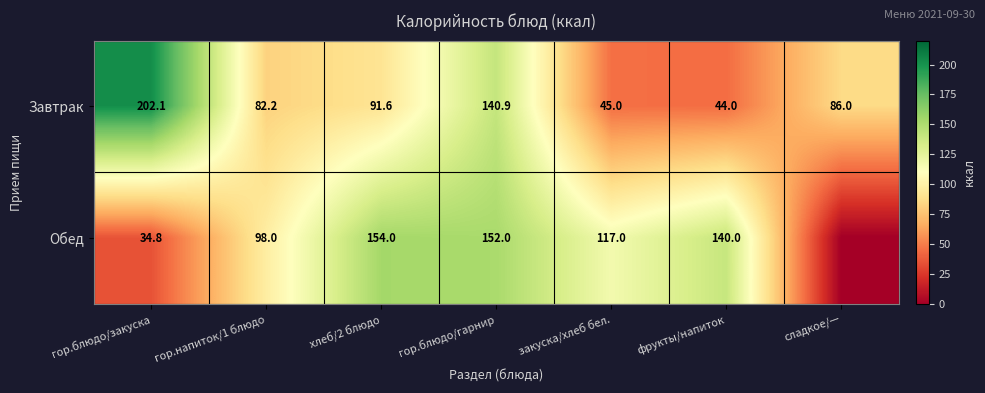

At хлеб/2 блюдо, list the series in order from smallest to largest.

Завтрак, Обед